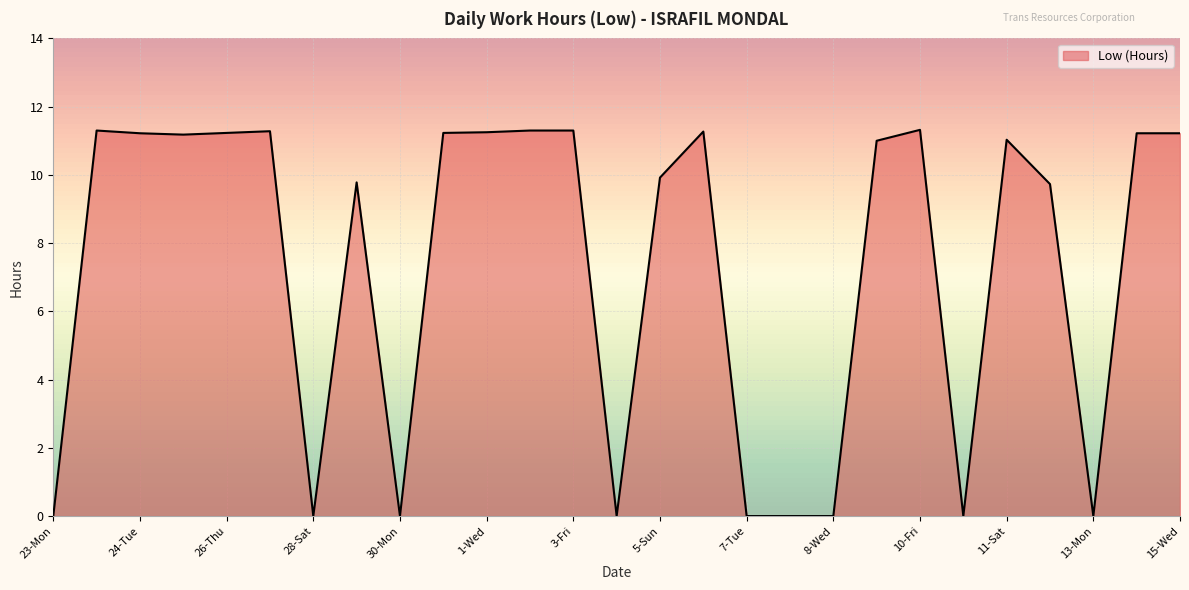

How many lines are shown in the chart?

1